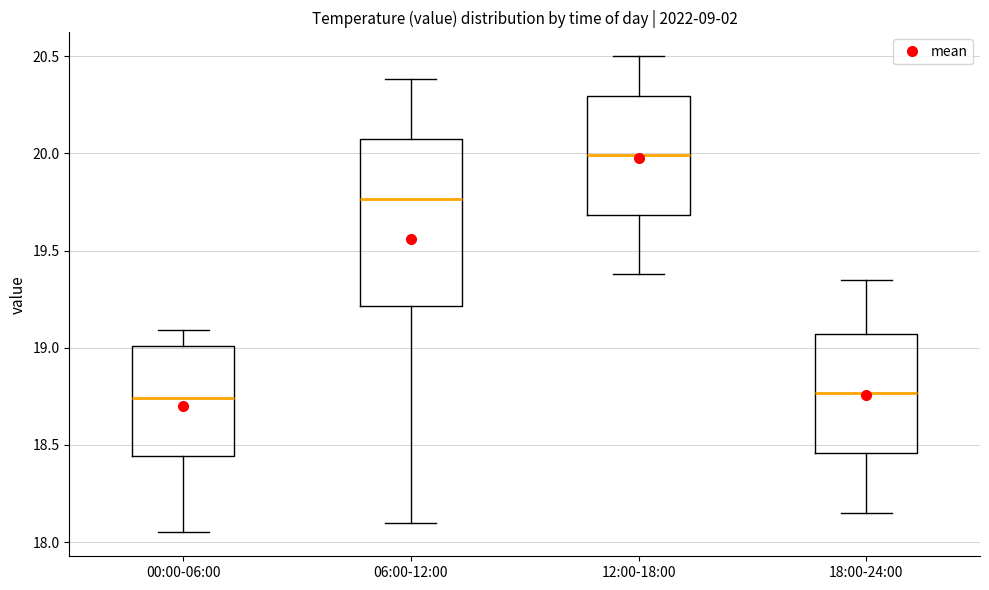

Comparing the boxes themselves (not the whiskers), which one is the tallest?

06:00-12:00